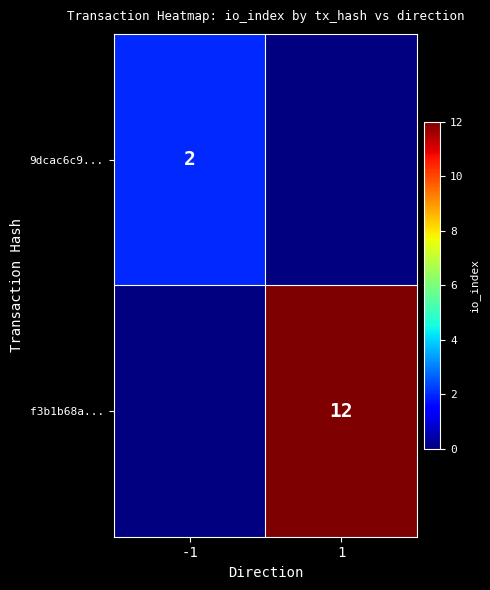

The 9dcac6c9... series shows 1 at -1. True or false?

False